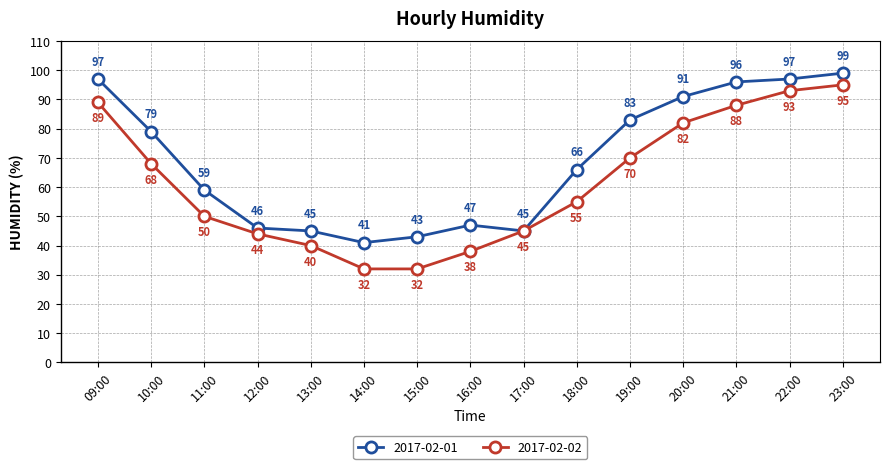

How many data points in 2017-02-01 are less than 66?

7